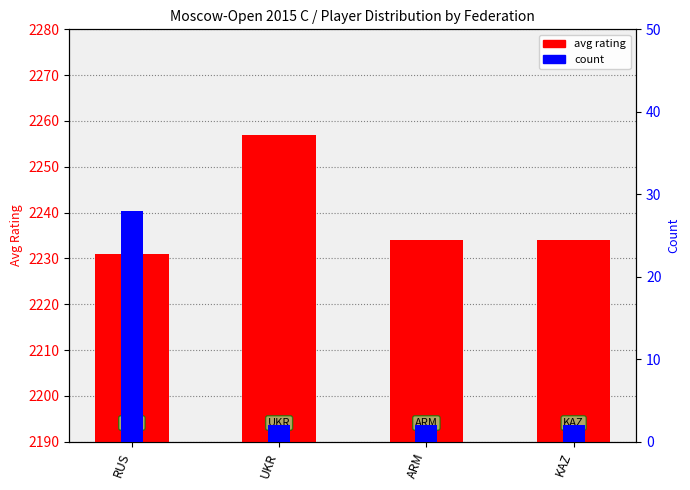

How many bars are there in each group?

2